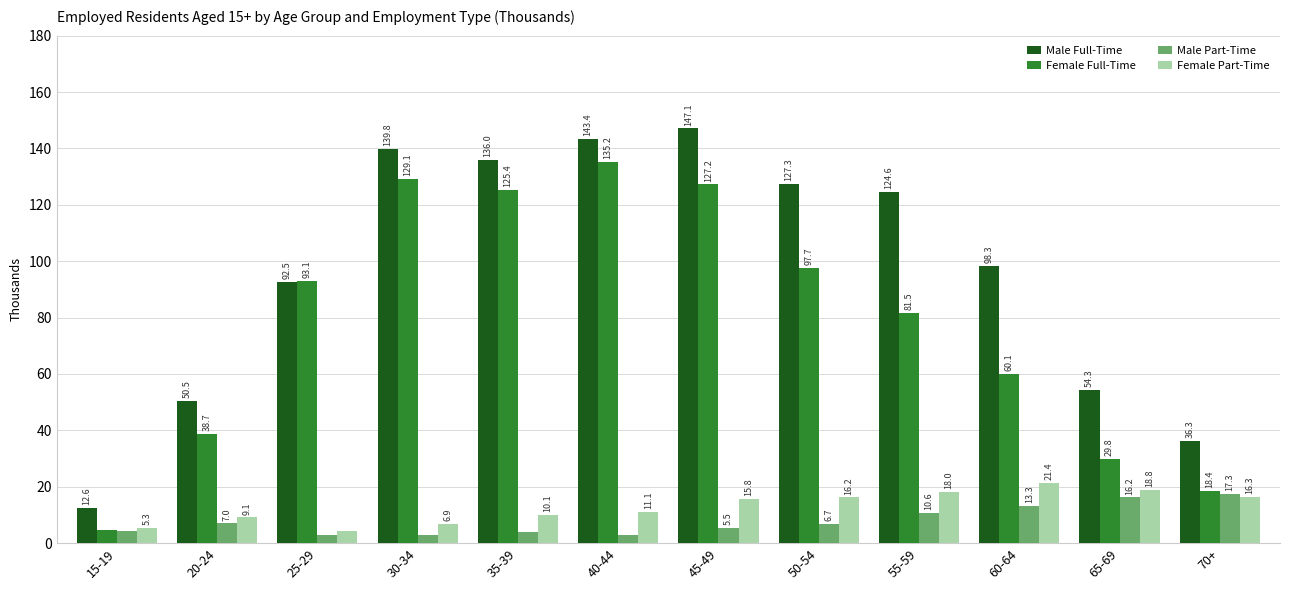

What is the greatest value displayed?

147.1